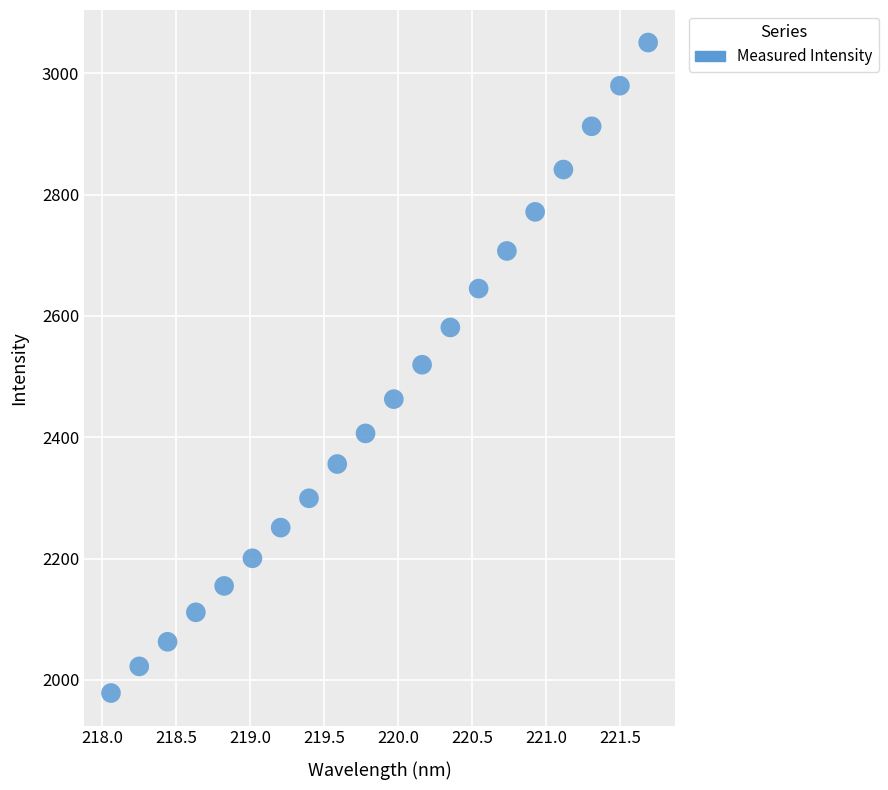

What is the range of X values (max minus min)?

3.6